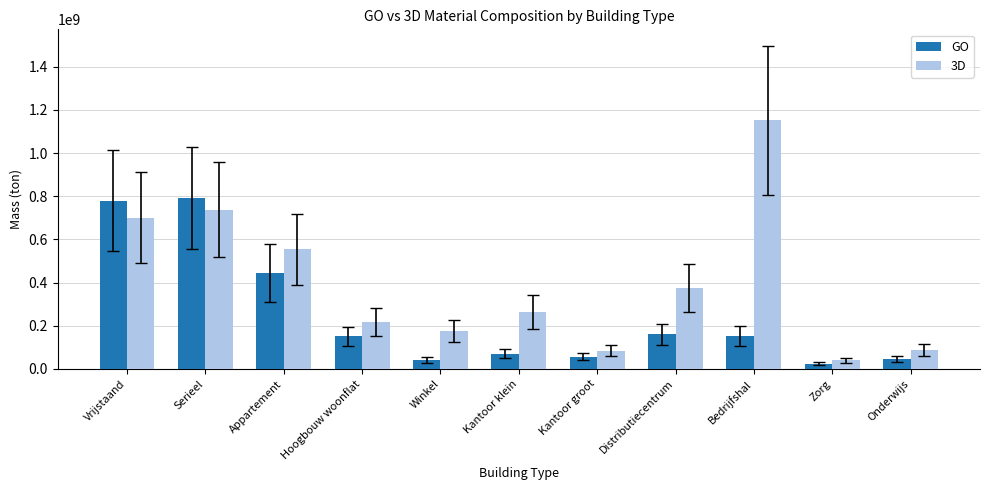

At which label is GO closest to 407680088?

Appartement